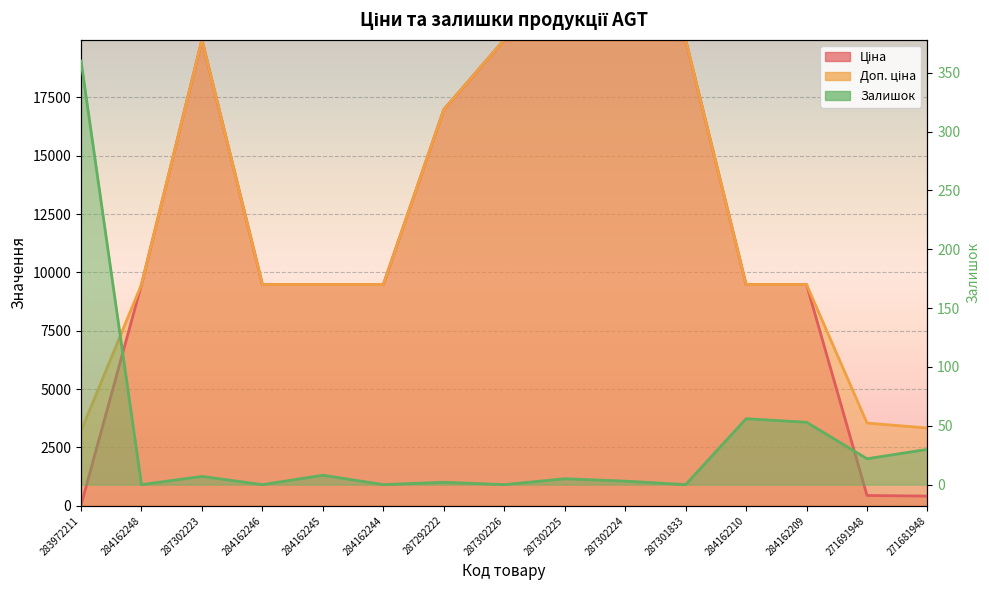

Reading left to right, what are all the values shown in this chart?

Ціна: 283972211=32.0	284162248=9480.1	287302223=19964.2	284162246=9480.1	284162245=9480.1	284162244=9480.1	287292222=16976.3	287302226=19964.2	287302225=19964.2	287302224=19964.2	287301833=19964.2	284162210=9480.1	284162209=9480.1	271691948=443.1	271681948=416.6
Доп. ціна: 283972211=3205.0	284162248=9480.1	287302223=19964.2	284162246=9480.1	284162245=9480.1	284162244=9480.1	287292222=16976.3	287302226=19964.2	287302225=19964.2	287302224=19964.2	287301833=19964.2	284162210=9480.1	284162209=9480.1	271691948=3545.0	271681948=3332.5
Залишок: 283972211=360.0	284162248=0.0	287302223=7.0	284162246=0.0	284162245=8.0	284162244=0.0	287292222=2.0	287302226=0.0	287302225=5.0	287302224=3.0	287301833=0.0	284162210=56.0	284162209=53.0	271691948=22.0	271681948=30.0